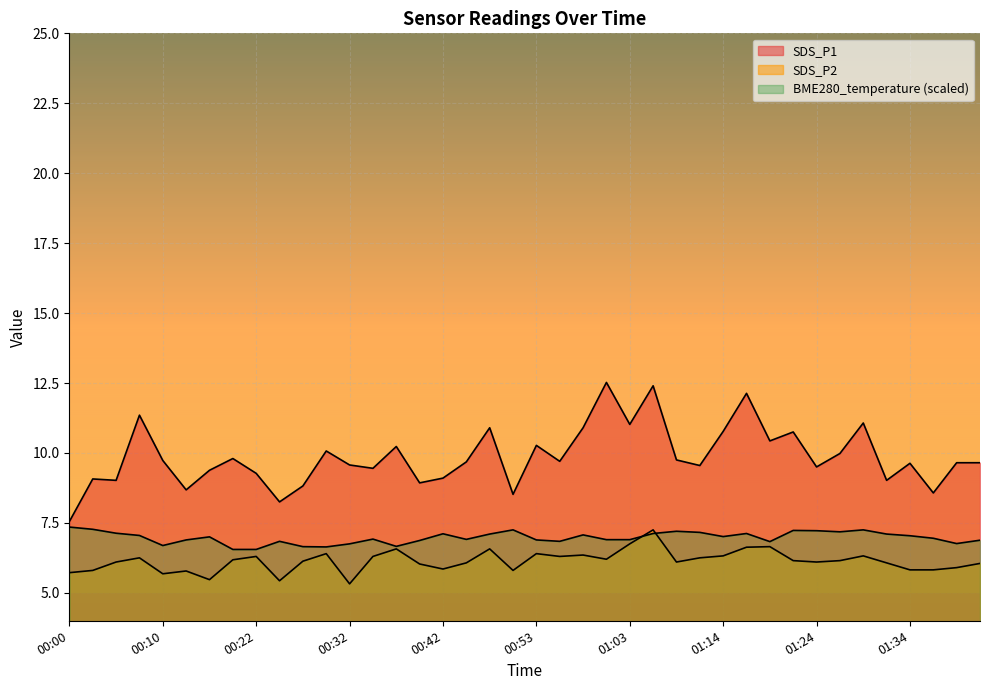

How many interior local peaks does the BME280_temperature series have?

10